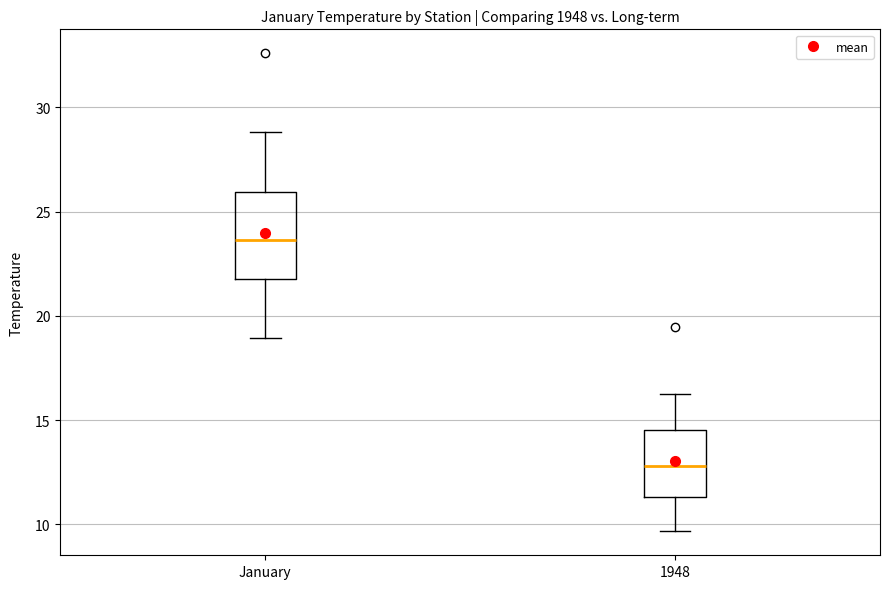

Which box has the lowest median line?

1948